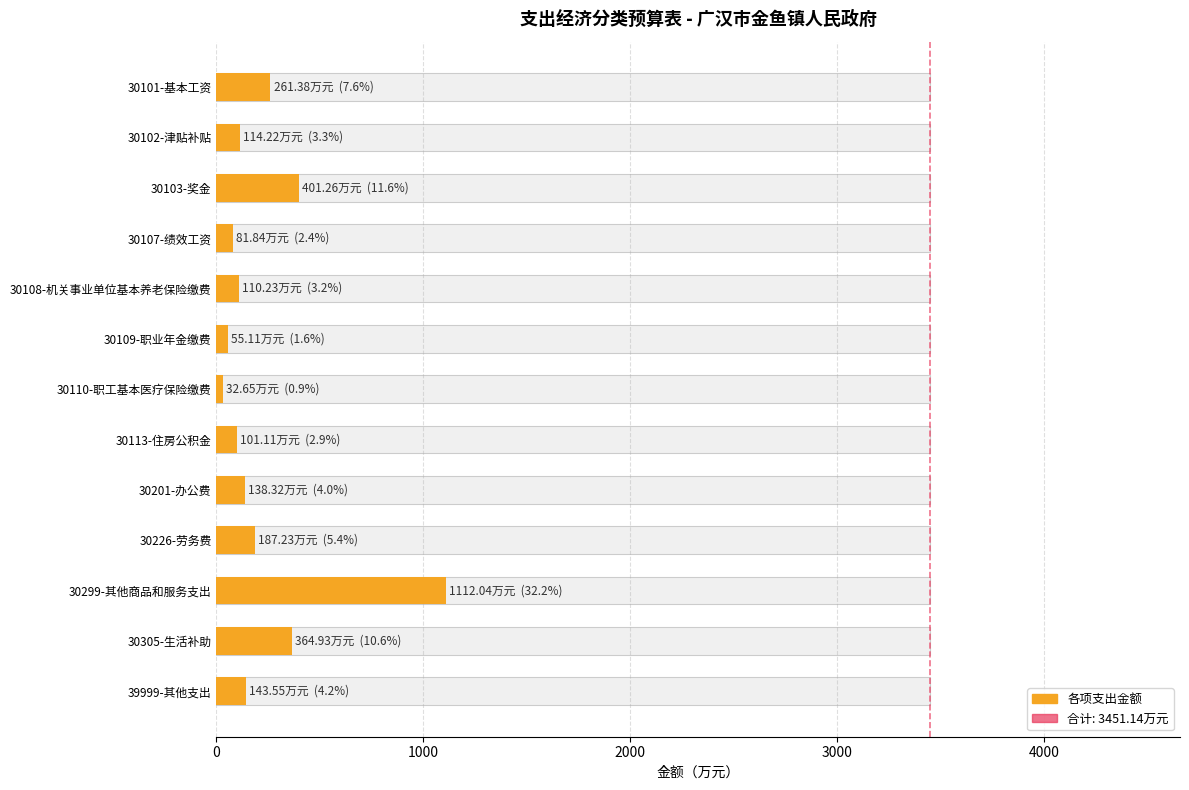

What is the average value?

238.8